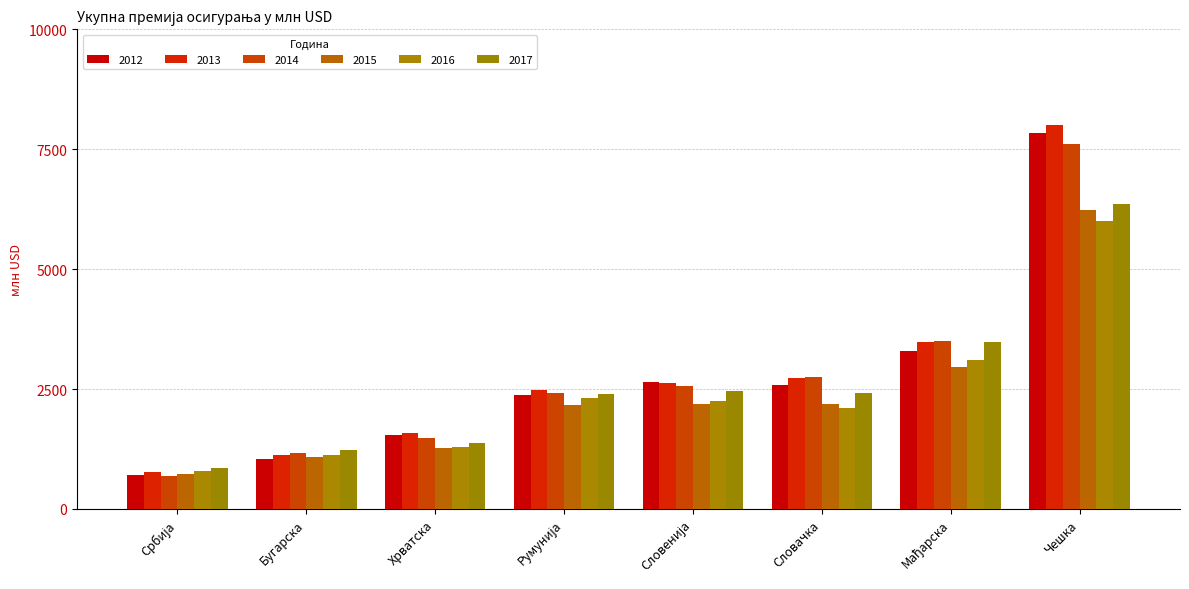

Read the 2016 value at Словачка, to the nearest 50.

2100